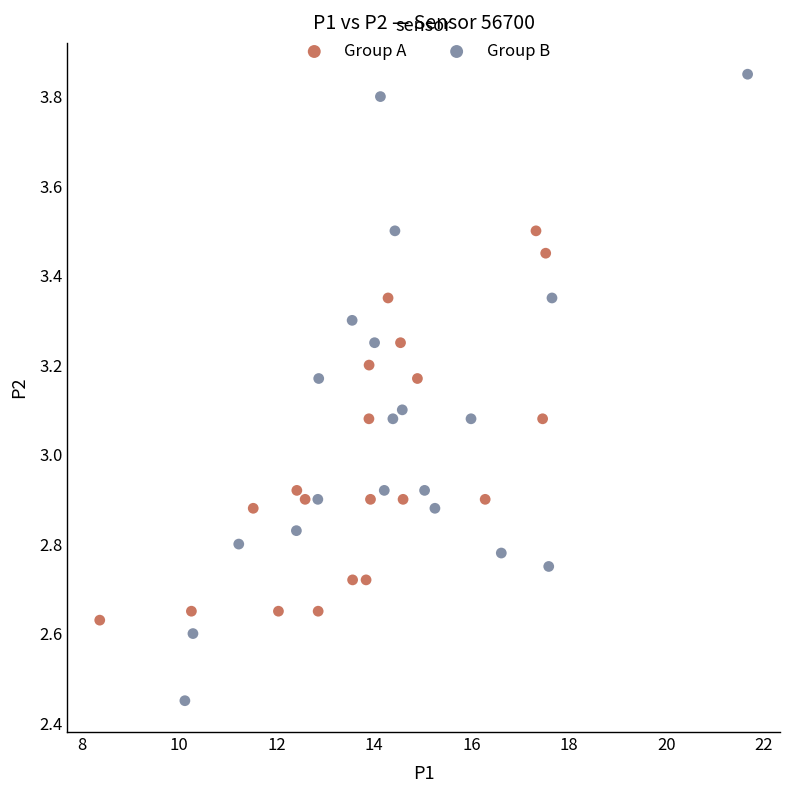

Which series has the largest Y range (max minus min)?

Group B